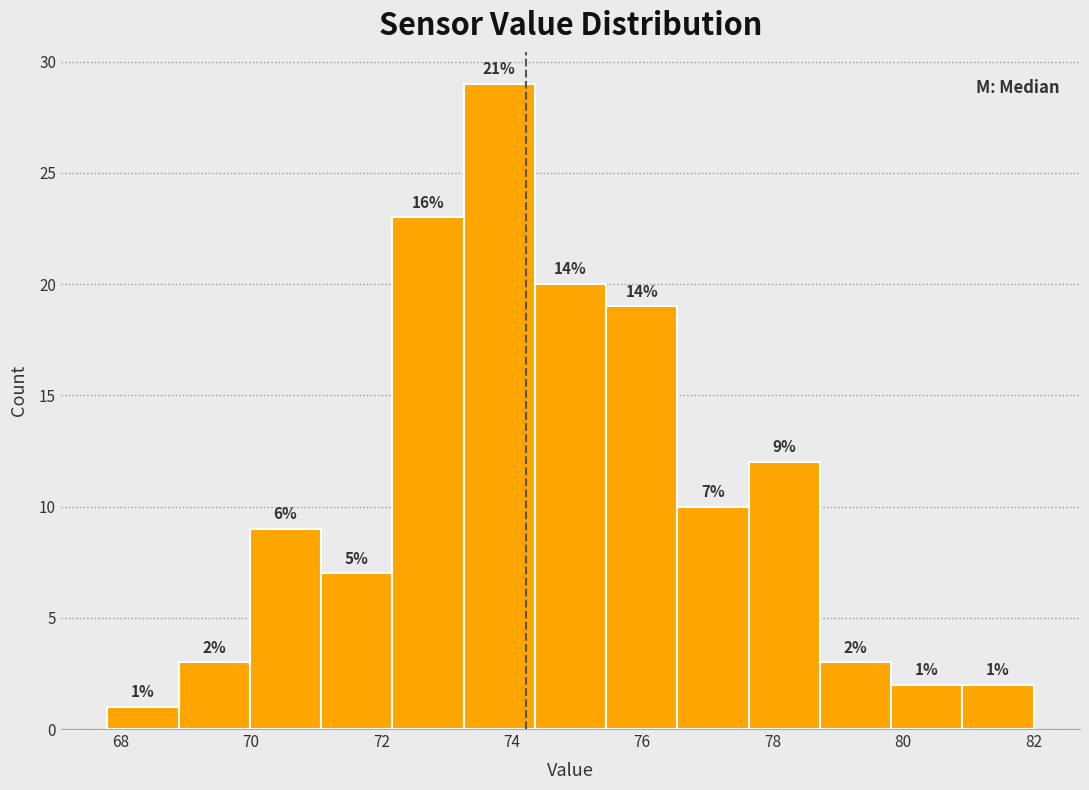

Over which range of the x-axis is the bar tallest?

73.2 to 74.4